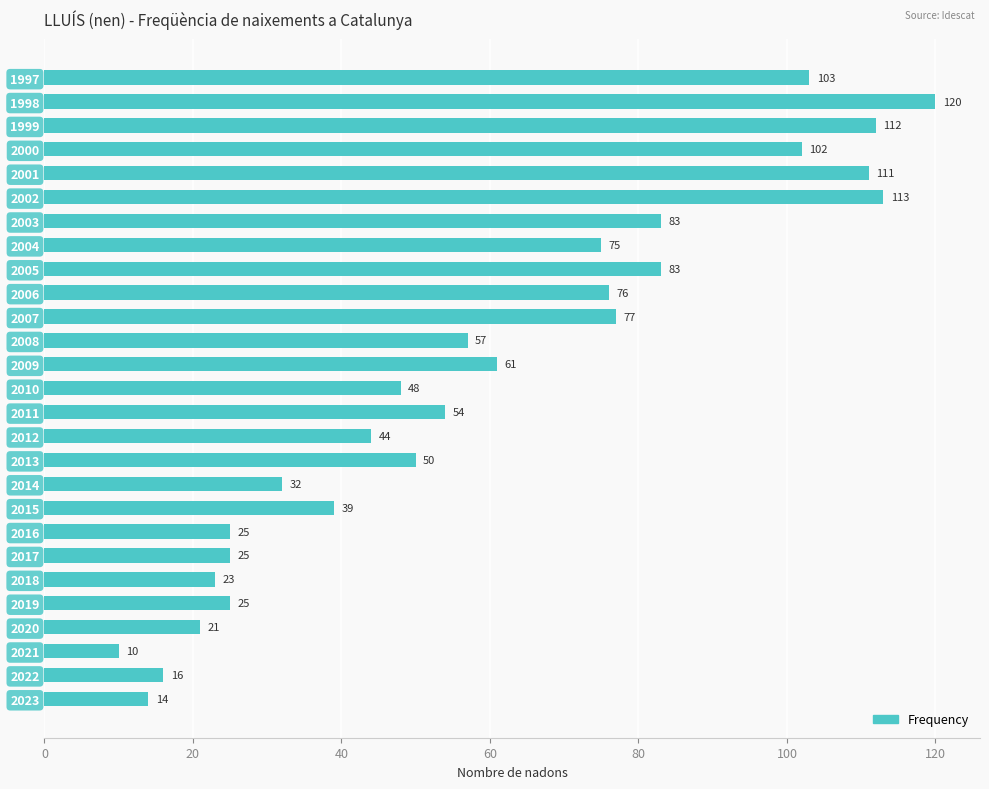

Reading bottom to top, what are all the values shown in this chart?

2023=14	2022=16	2021=10	2020=21	2019=25	2018=23	2017=25	2016=25	2015=39	2014=32	2013=50	2012=44	2011=54	2010=48	2009=61	2008=57	2007=77	2006=76	2005=83	2004=75	2003=83	2002=113	2001=111	2000=102	1999=112	1998=120	1997=103